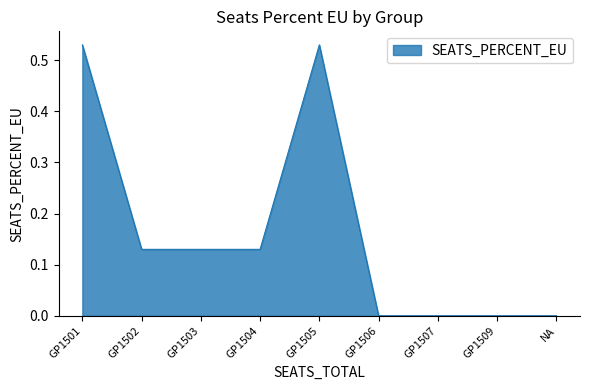

The value at GP1506 is 0.0. True or false?

True